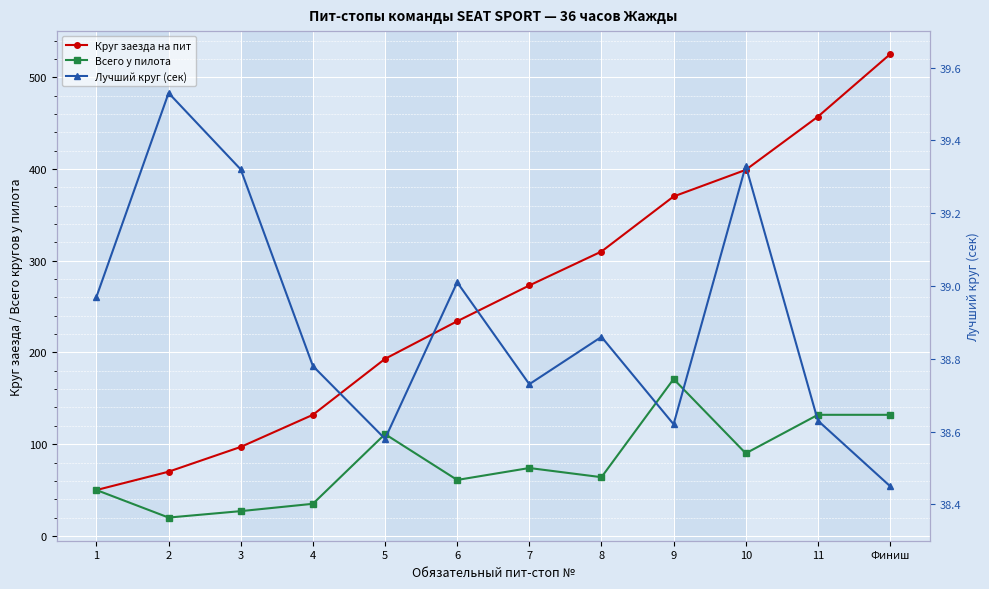

True or false: Круг заезда на пит and Лучший круг (сек) cross at least once.

False